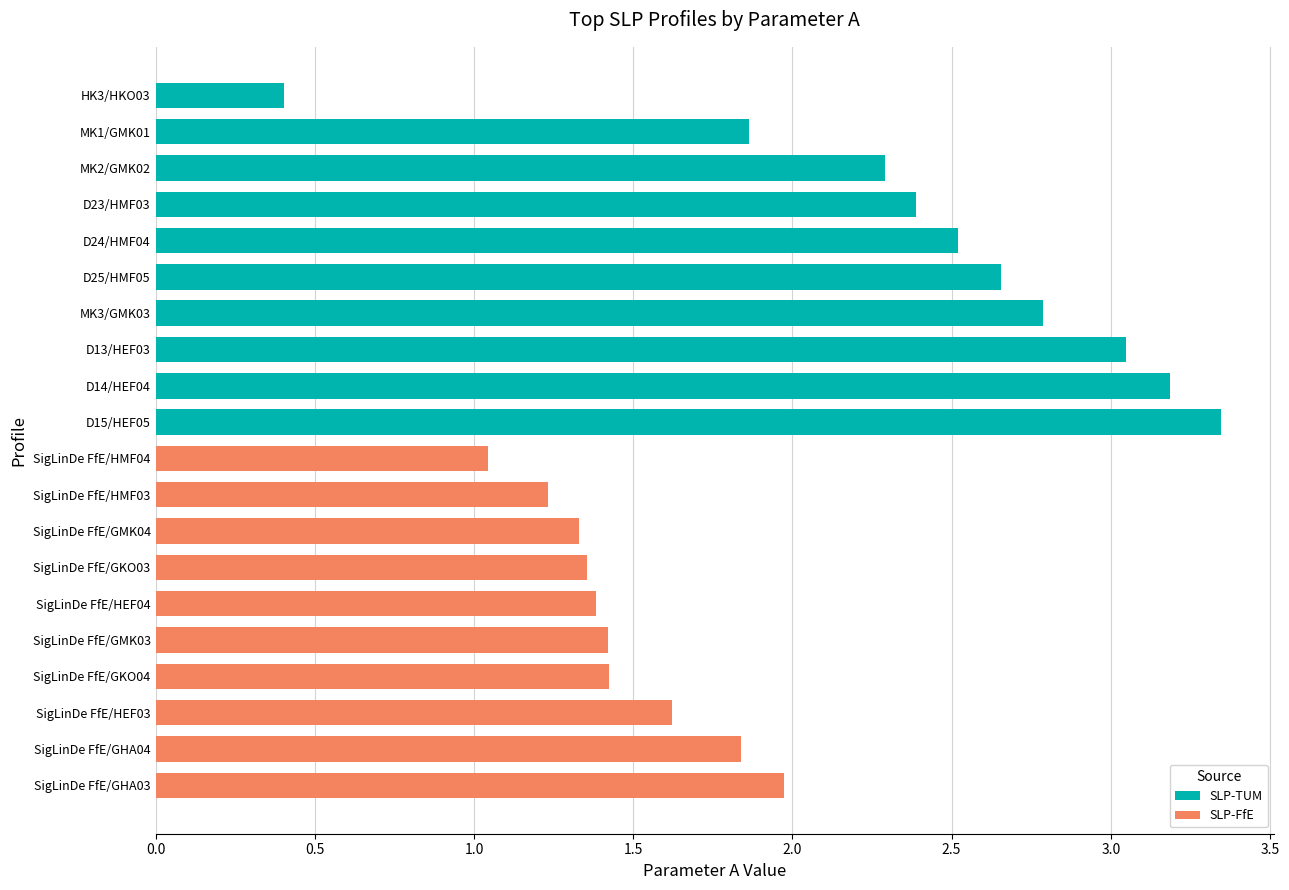

Is the value of SLP-FfE at 2.0 greater than the value of SLP-TUM at 4.0?

No